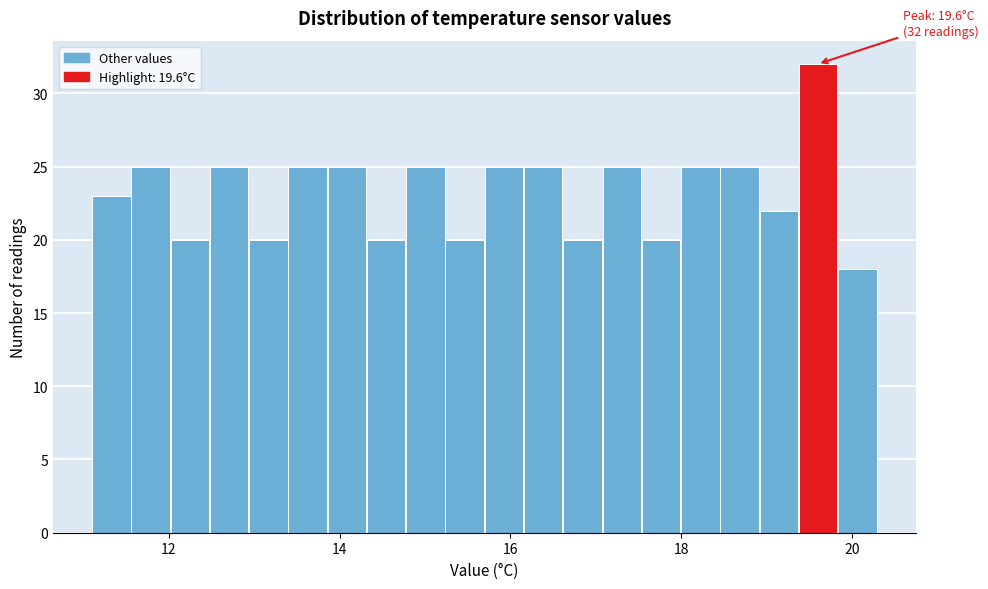

Around what value on the x-axis is the tallest bar? Give the approximate position of its centre, as read against the axis.

19.6